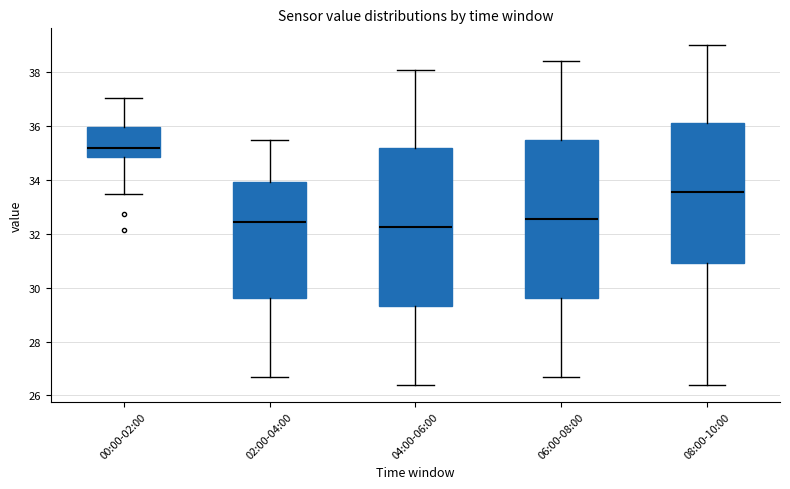

Which box's median line is the lowest?

04:00-06:00